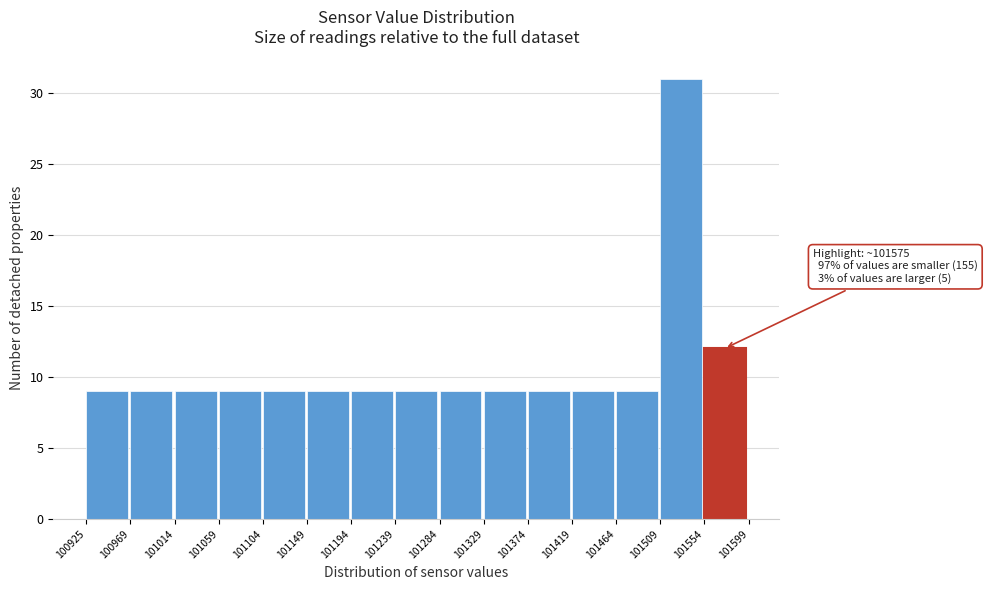

Which range on the x-axis has the tallest bar?

101509 to 101554